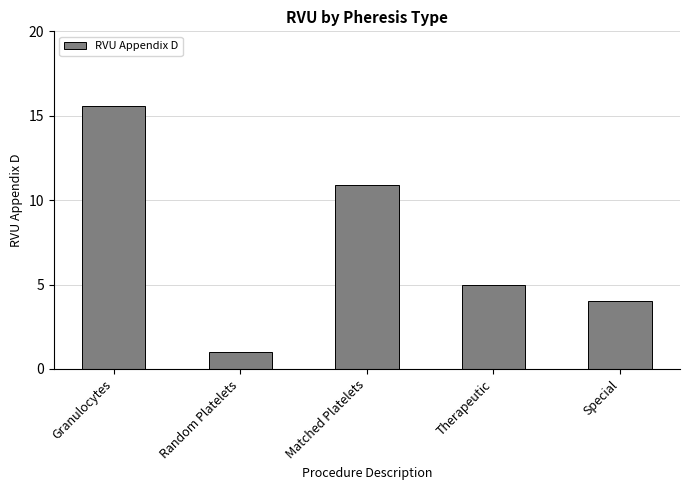

What is the label of the 1st bar from the left?

Granulocytes